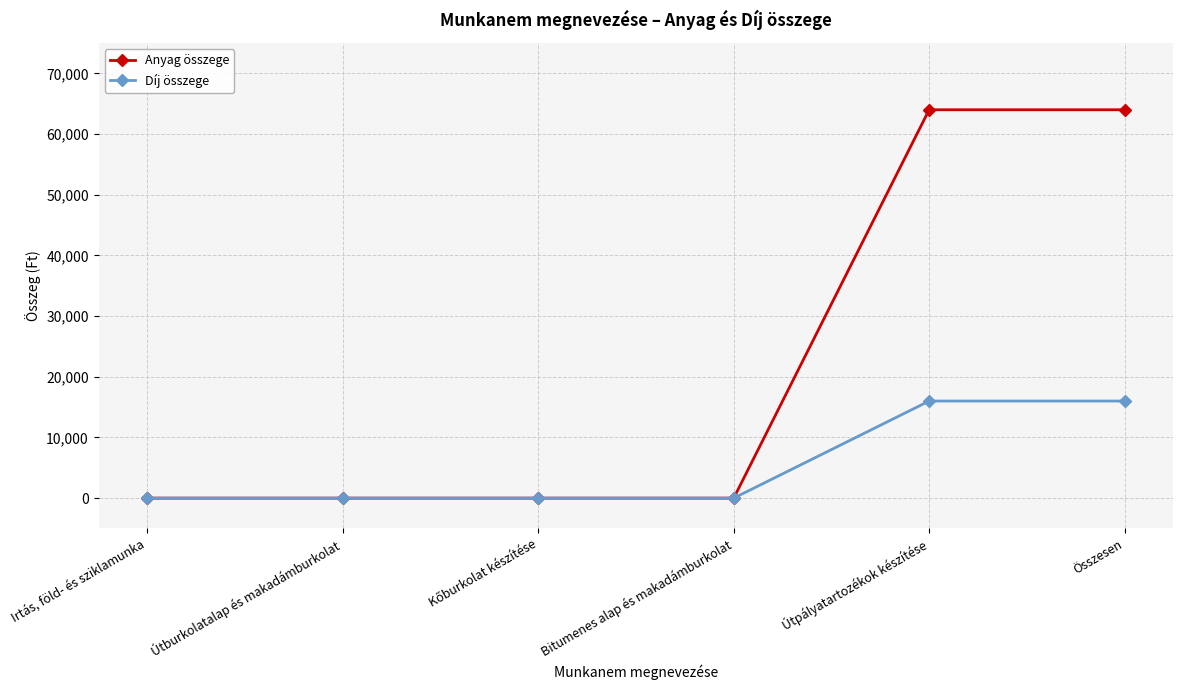

Between Bitumenes alap és makadámburkolat and Összesen, which series saw the biggest shift?

Anyag összege